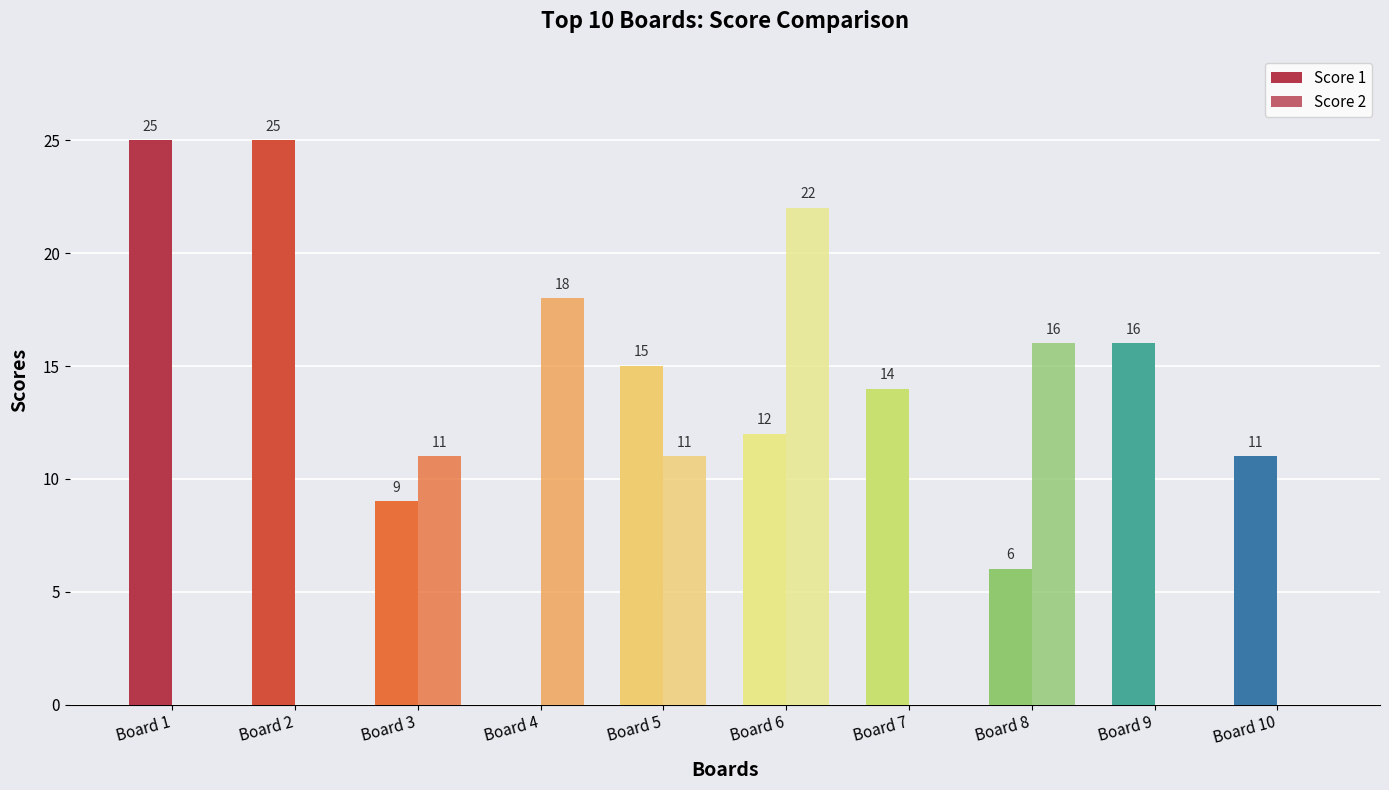

How many groups of bars are there?

10